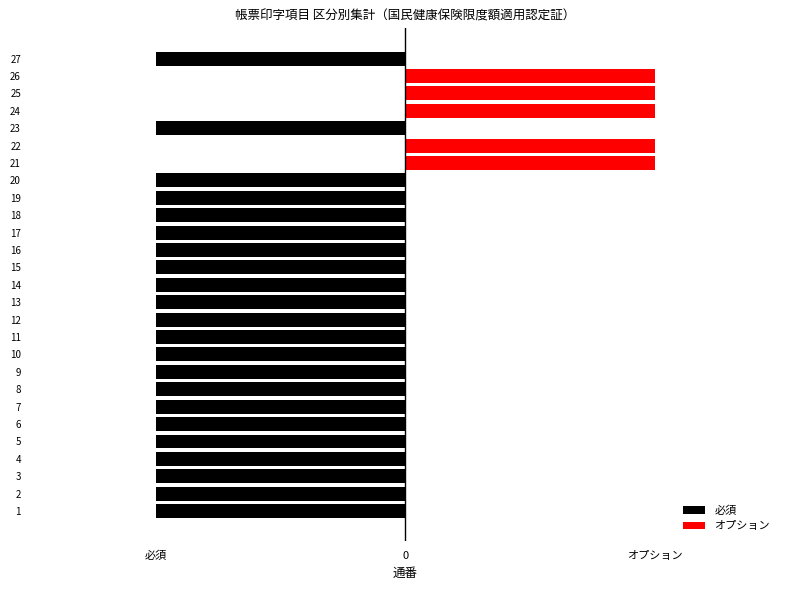

The 必須 series shows -1 at 10. True or false?

False